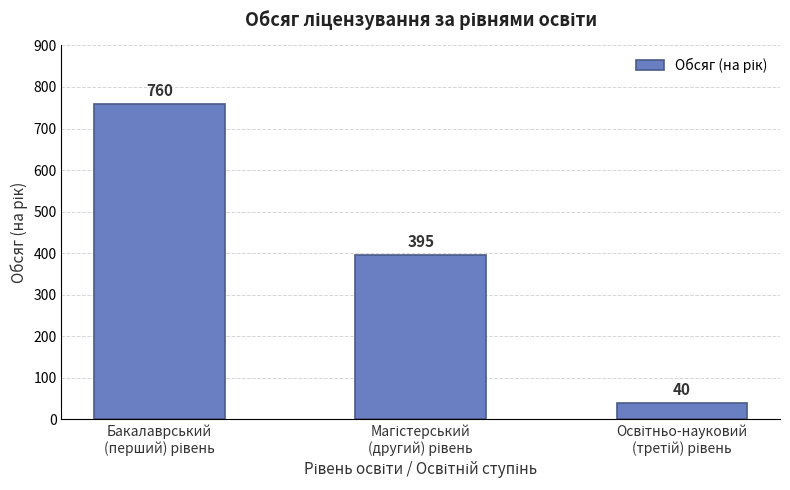

What is the sum of all values?

1195